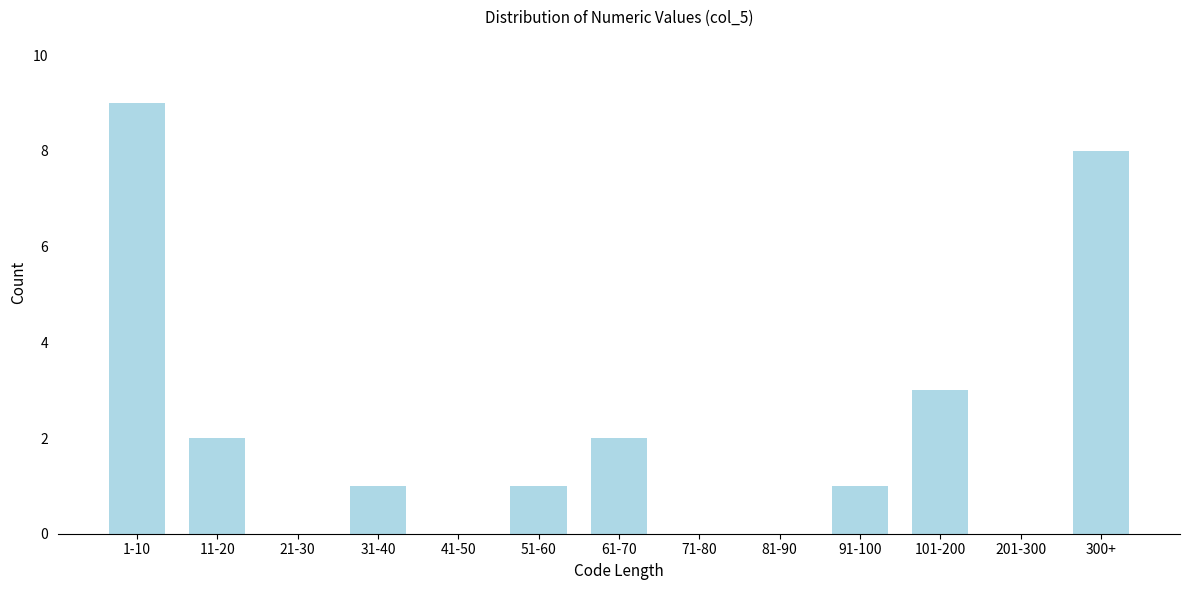

Reading left to right, extract all data points from this chart.

1-10=9	11-20=2	21-30=0	31-40=1	41-50=0	51-60=1	61-70=2	71-80=0	81-90=0	91-100=1	101-200=3	201-300=0	300+=8